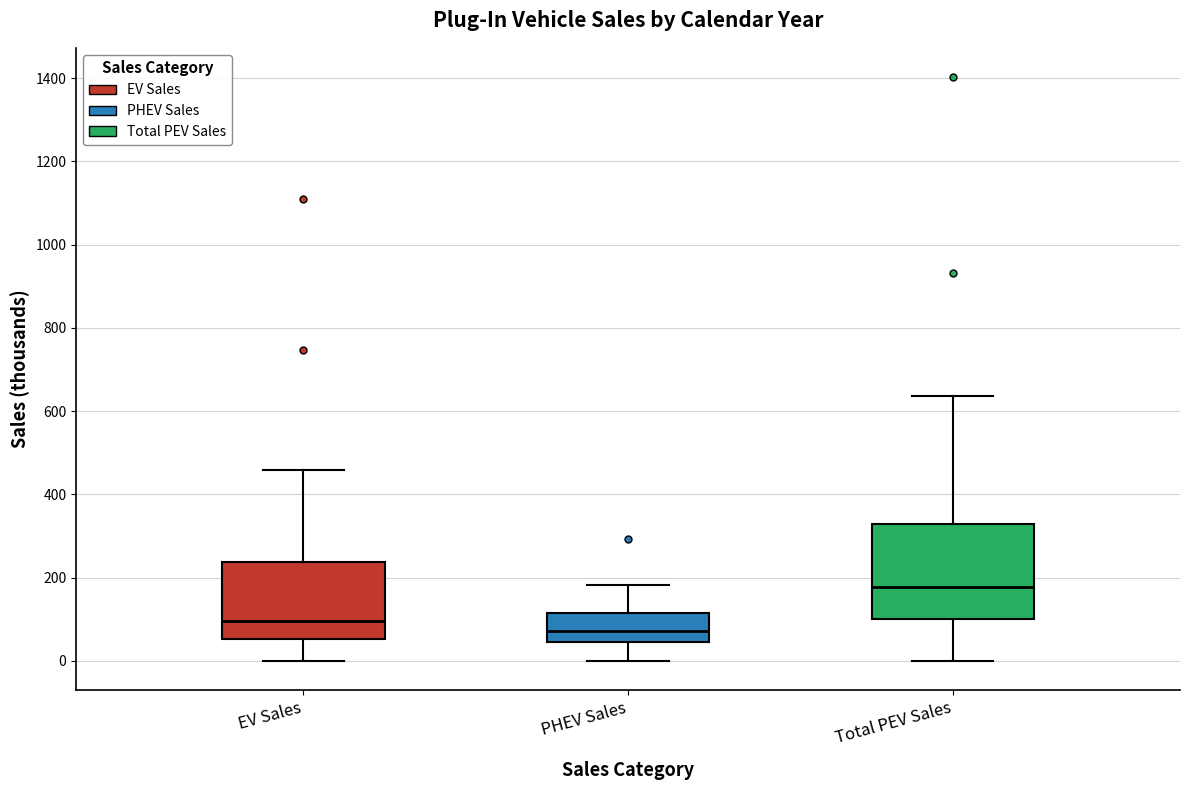

Where does the median line of the box for EV Sales sit on the y-axis? The values are not printed on the chart, so give them approximately, as read against the axis.

100